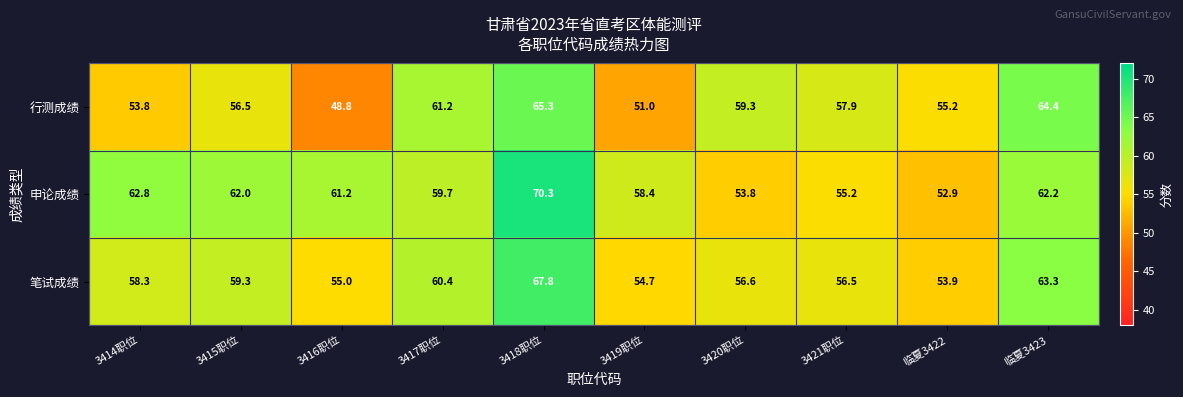

What is the average value of the 行测成绩 series?

57.3